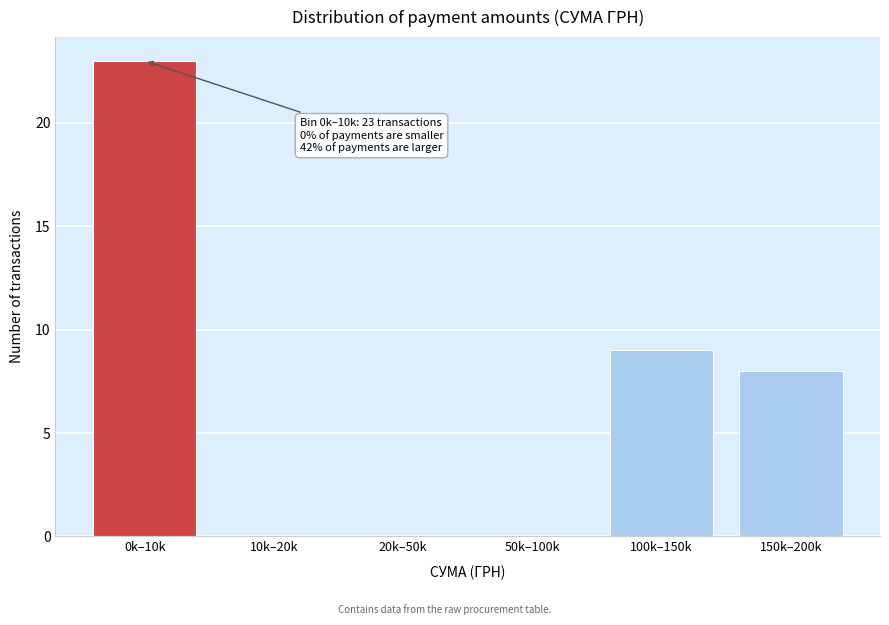

What is the sum of all values?

40